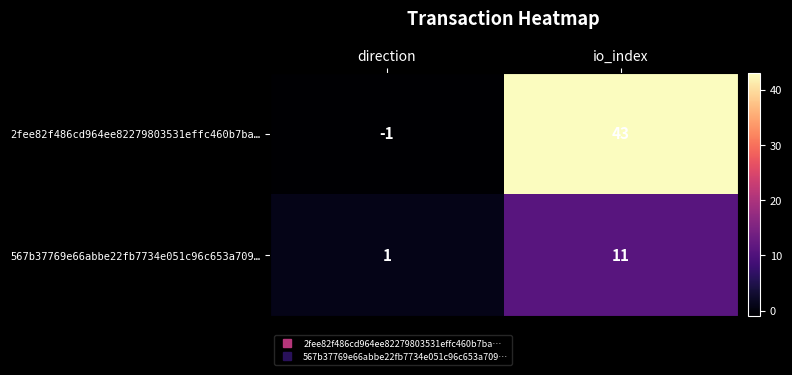

What is the difference between the maximum and minimum values in the 567b37769e66abbe22fb7734e051c96c653a709… series?

10